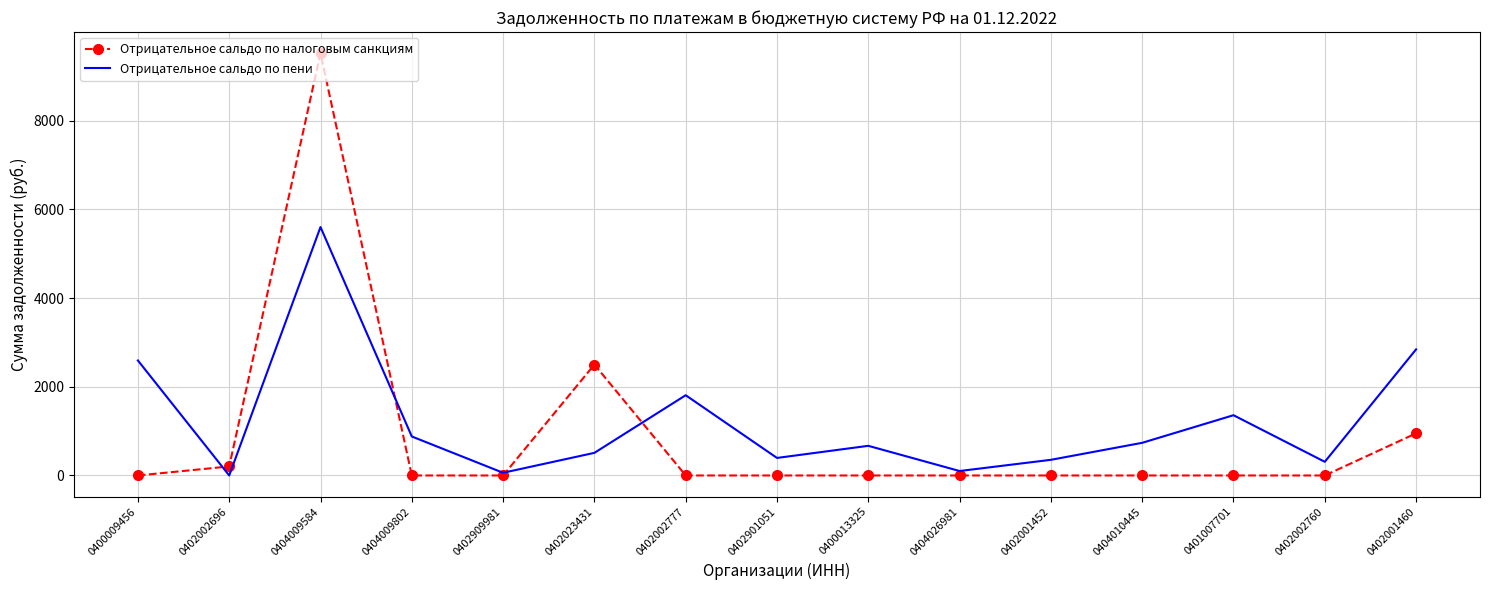

In Отрицательное сальдо по пени, how many points are lower than both neighbors (excluding endpoints)?

5